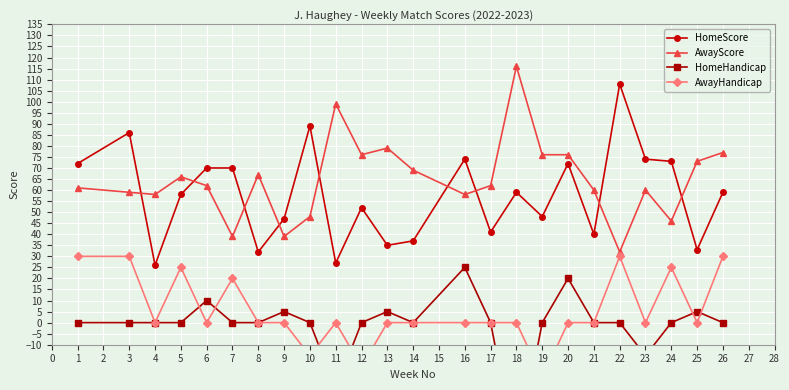

The value of HomeScore at 19 is 17. True or false?

False